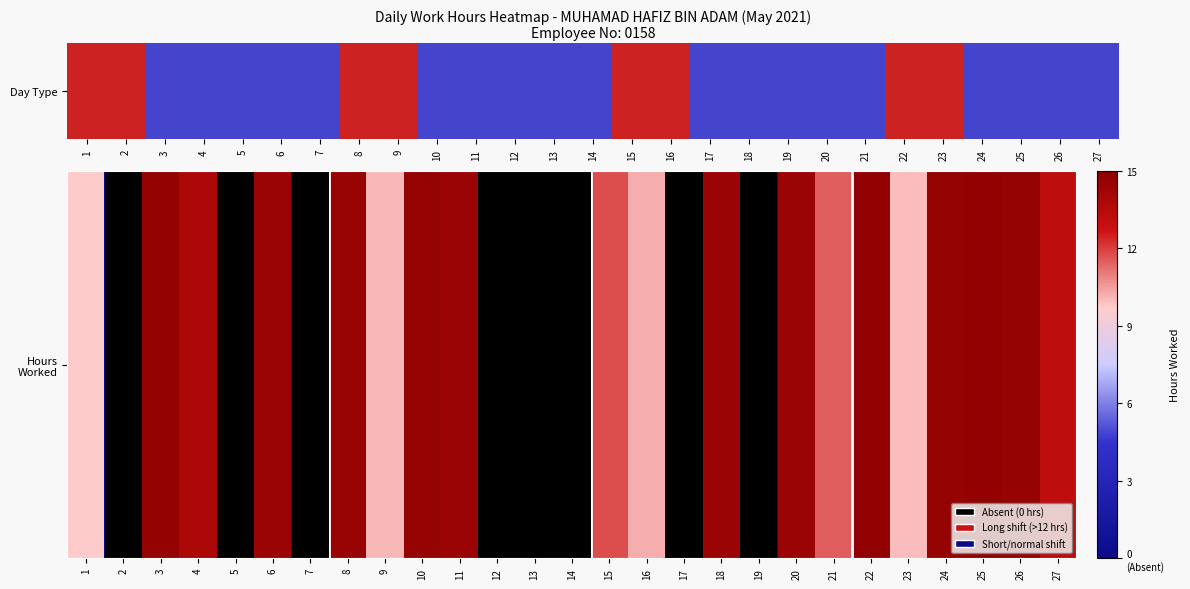

What is the change in value from 7 to 22?

+14.7